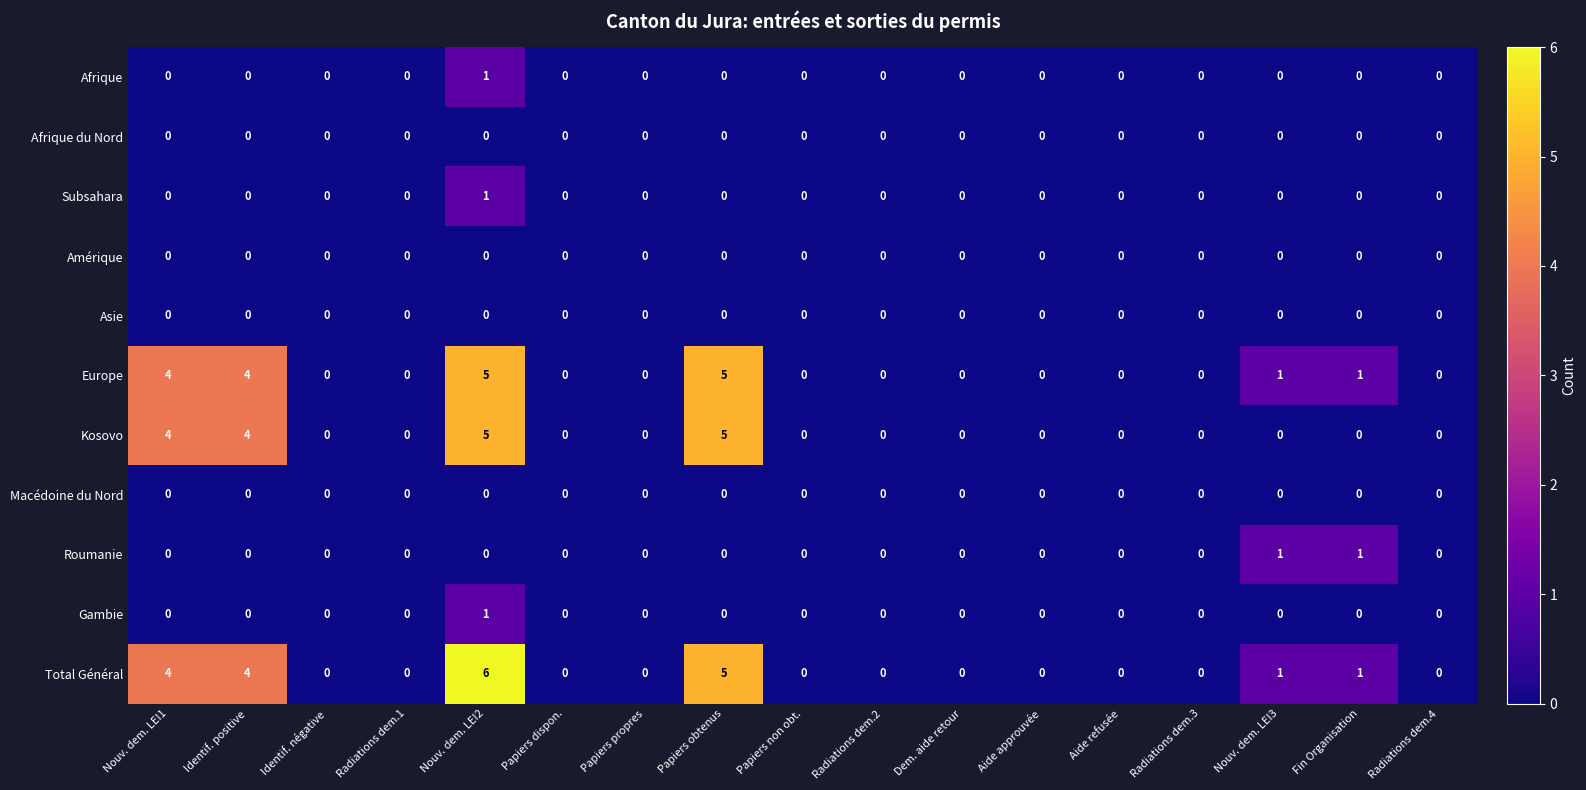

Count the number of data series in this chart.

11